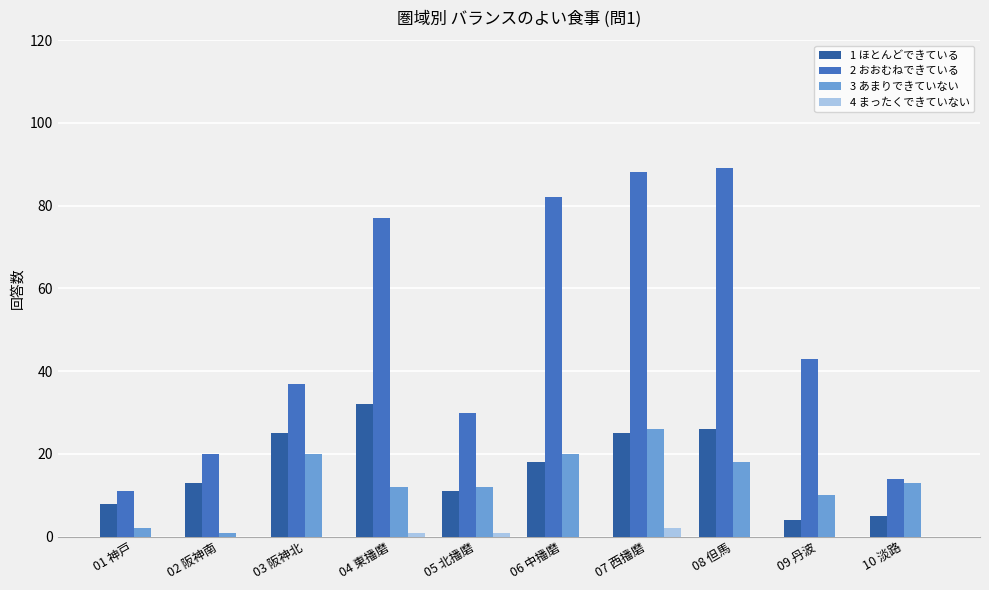

At which label does 2 おおむねできている reach its peak?

08 但馬